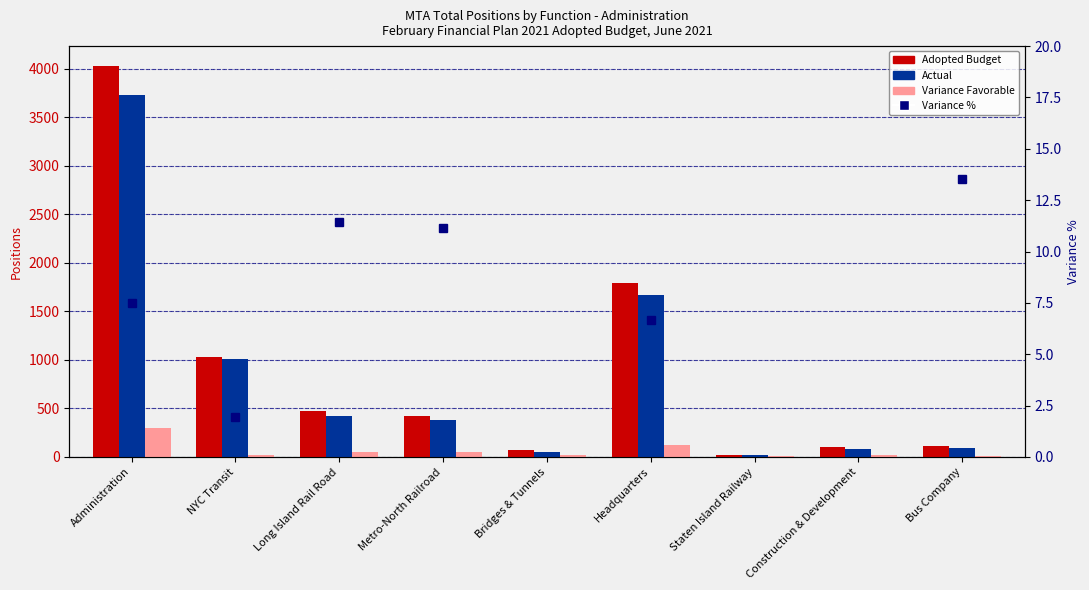

At Bridges & Tunnels, list the series in order from largest to smallest.

Adopted Budget, Actual, Variance %, Variance Favorable